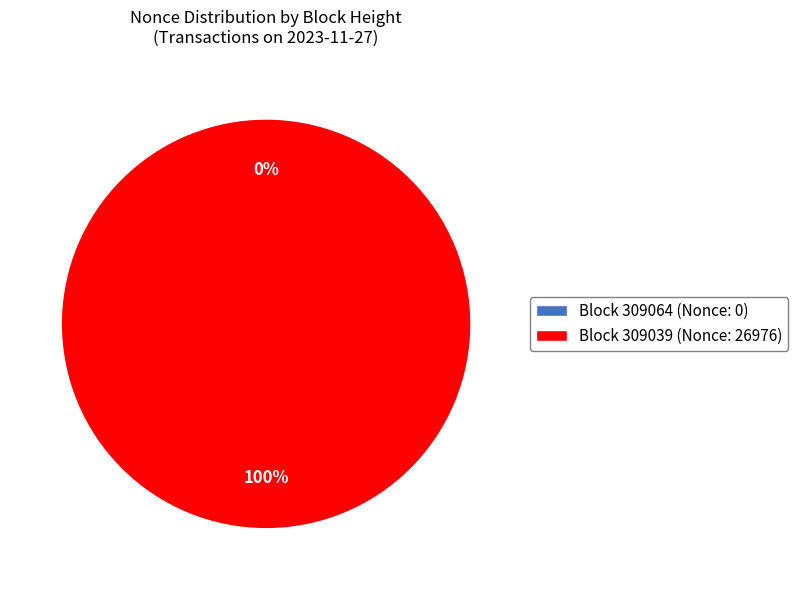

Count the number of slices in the pie.

2